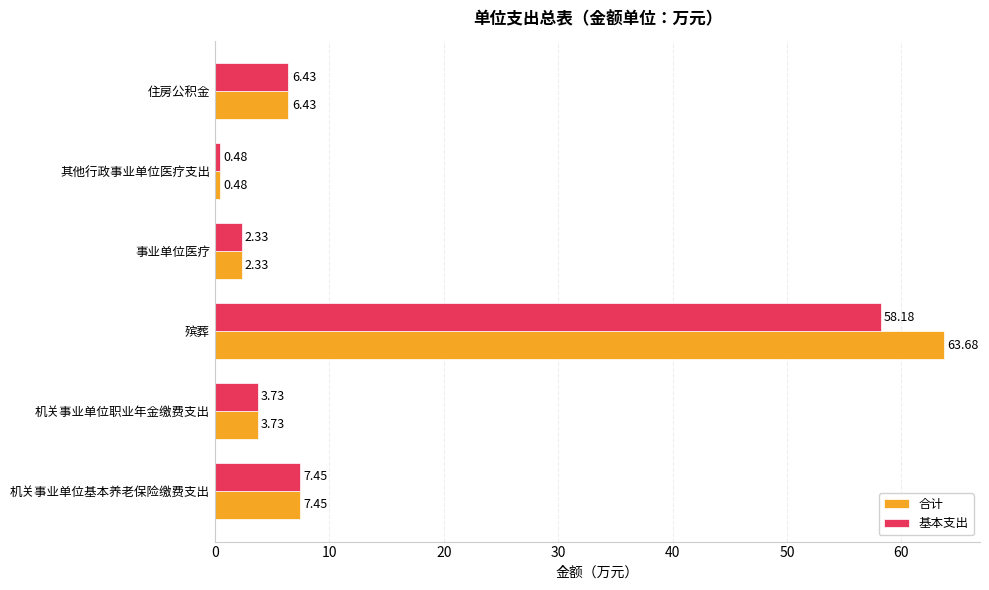

What are all the series names shown in the legend?

合计, 基本支出